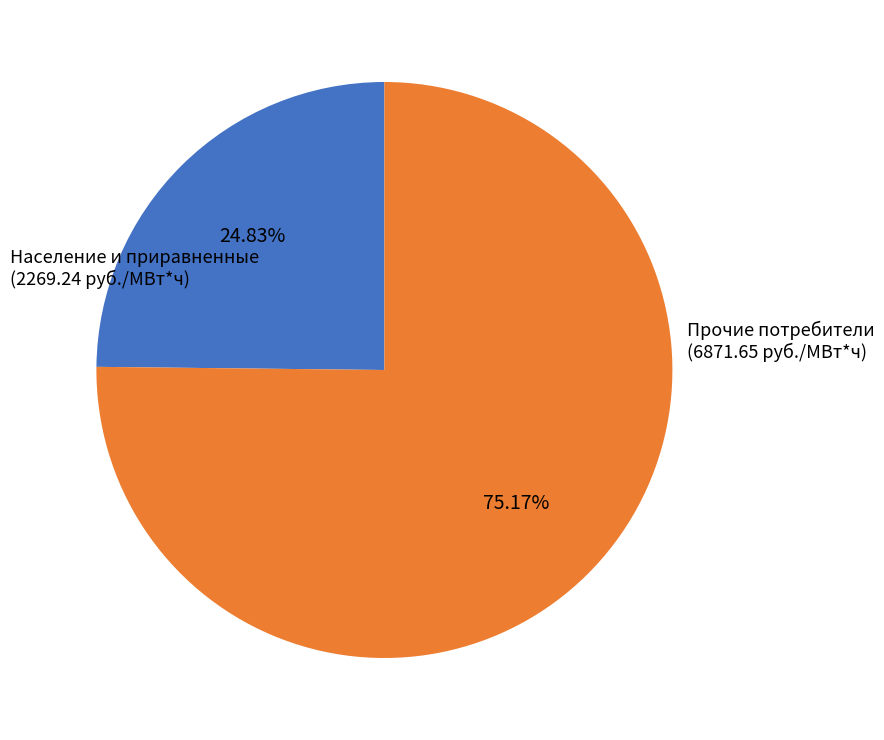

To the nearest percent, what is the average slice percentage?

50%